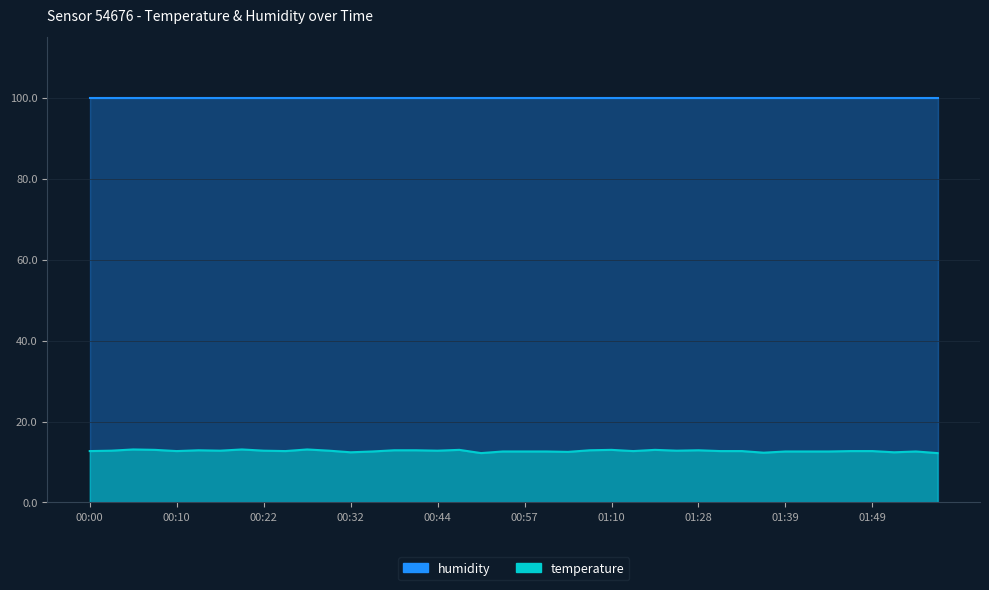

Rank the categories by value from highest to lowest.

00:05, 00:20, 00:27, 00:08, 00:50, 01:10, 01:18, 00:13, 00:39, 00:42, 01:04, 01:28, 00:03, 00:15, 00:22, 00:30, 00:44, 01:20, 00:00, 00:10, 00:25, 01:13, 01:31, 01:33, 01:46, 01:49, 00:35, 00:55, 00:57, 01:00, 01:39, 01:41, 01:44, 01:54, 01:02, 00:32, 01:51, 01:36, 00:52, 01:56